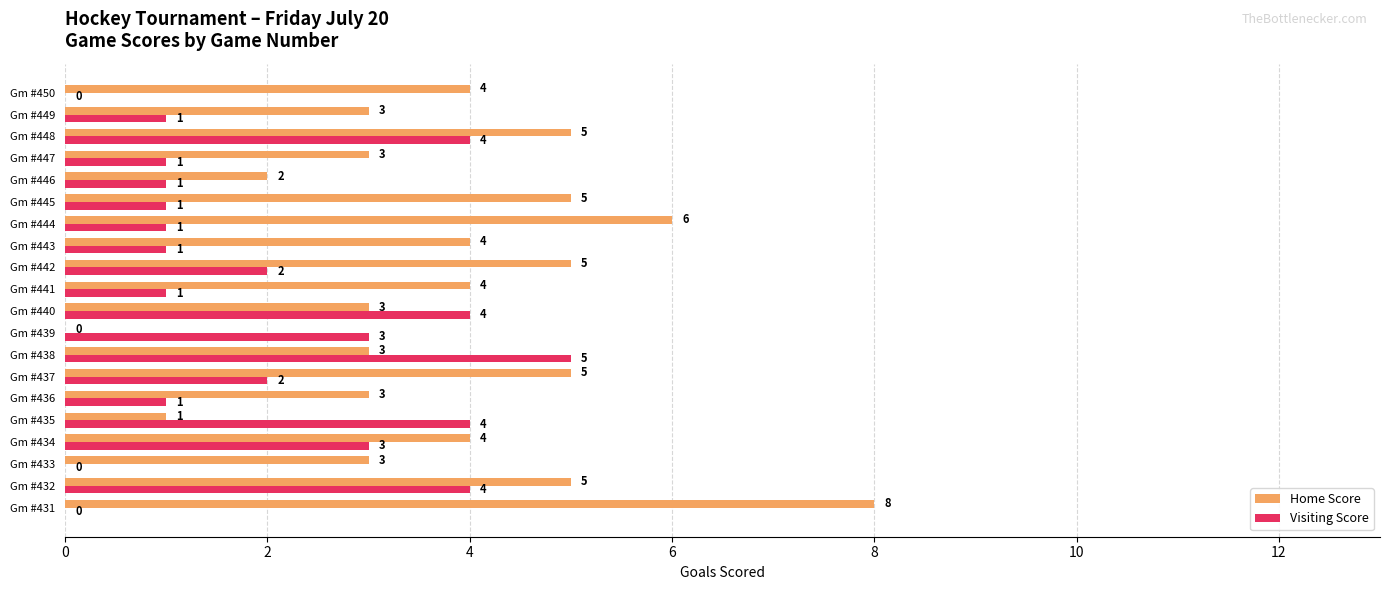

Count the number of data series in this chart.

2